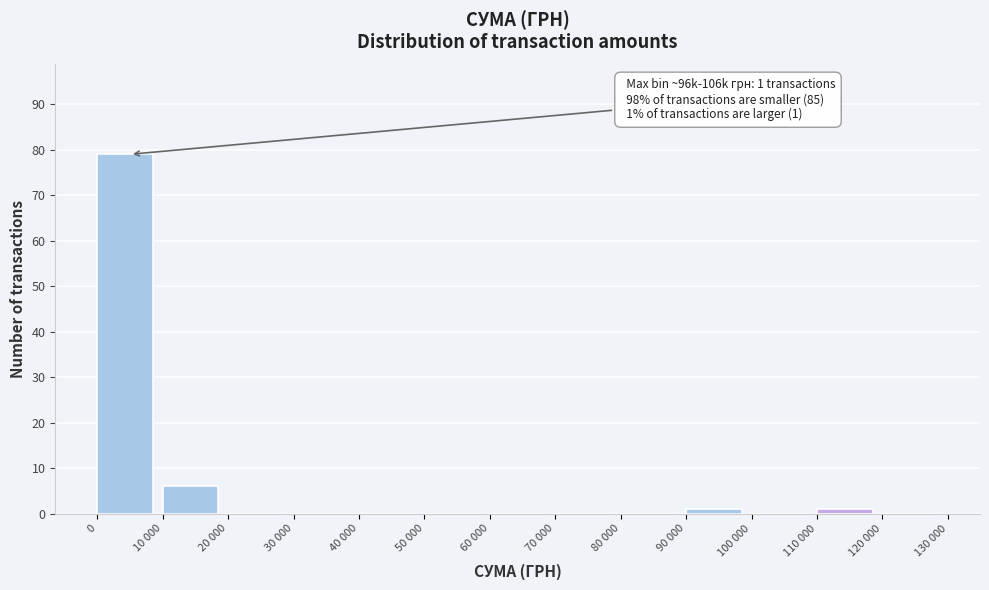

Reading left to right, what are all the values shown in this chart?

0=79	10 000=6	20 000=0	30 000=0	40 000=0	50 000=0	60 000=0	70 000=0	80 000=0	90 000=1	100 000=0	110 000=1	120 000=0